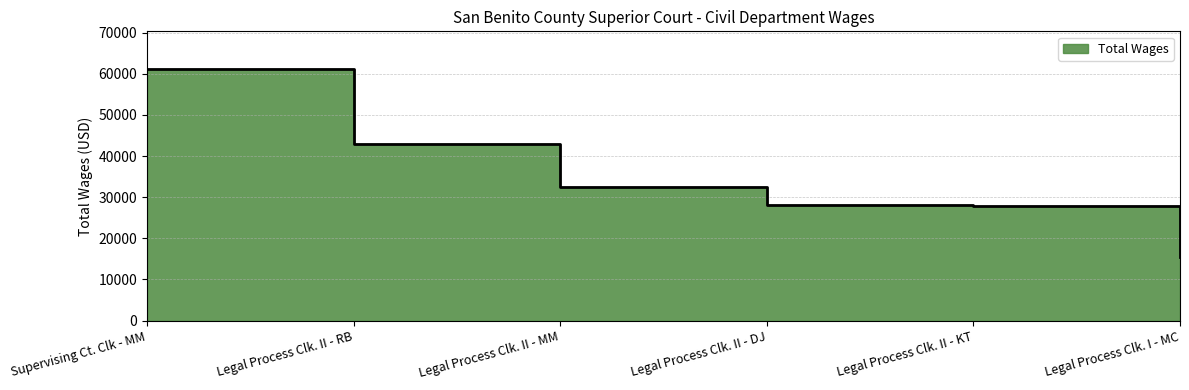

Which has a higher value, Legal Process Clk. II - RB or Legal Process Clk. I - MC?

Legal Process Clk. II - RB